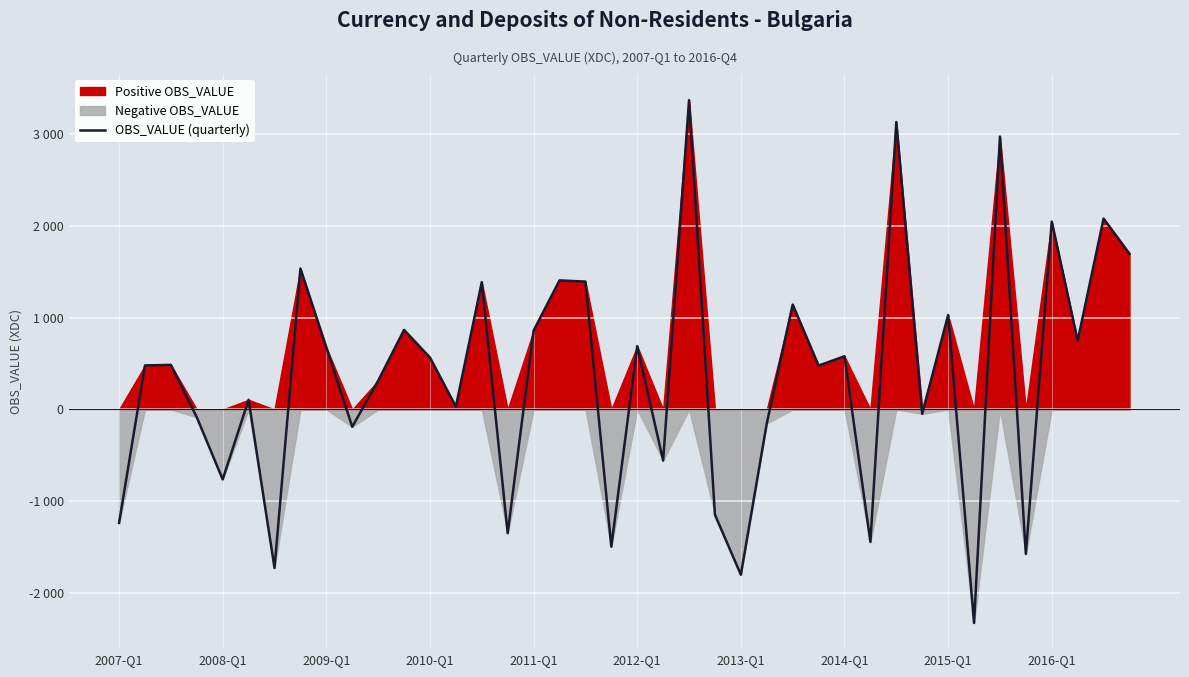

Is it true that the value at 18 is 872?

False